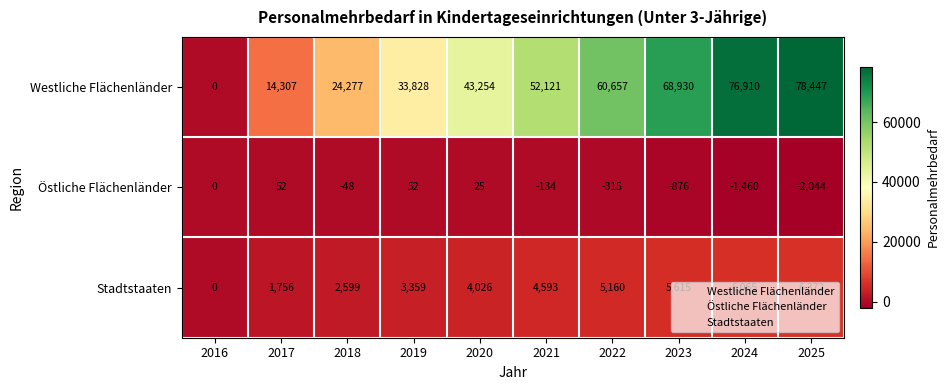

How many values in Westliche Flächenländer are above zero?

9